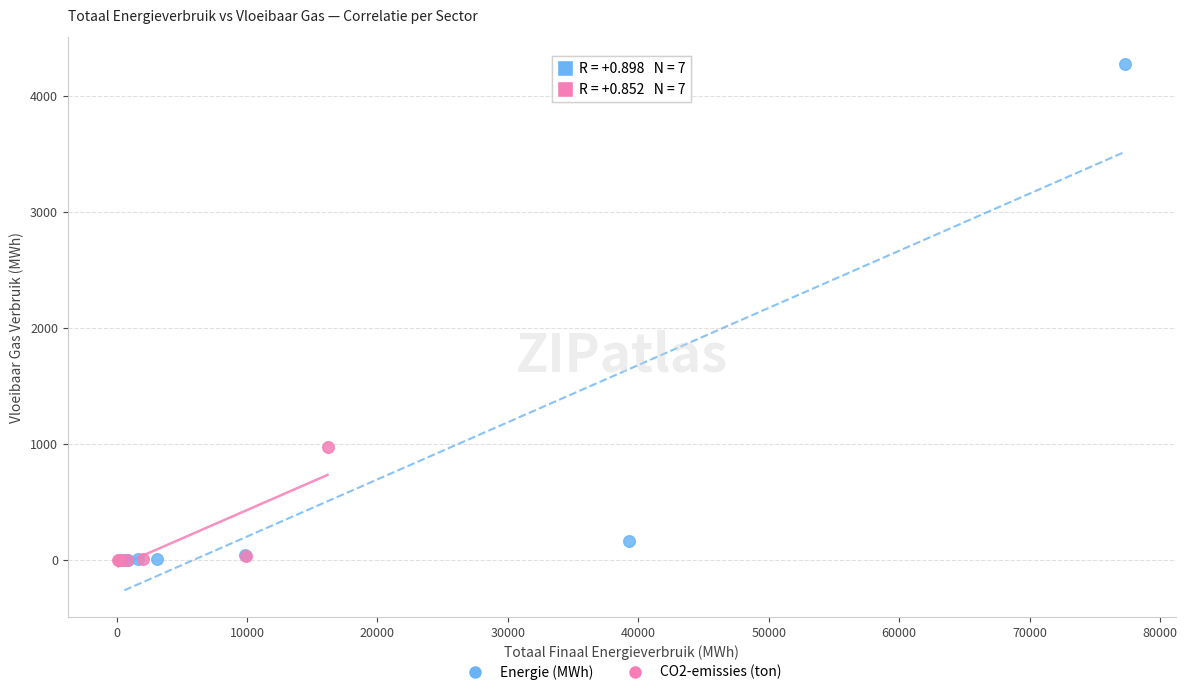

Which series has the widest spread of Y values?

Energie (MWh)